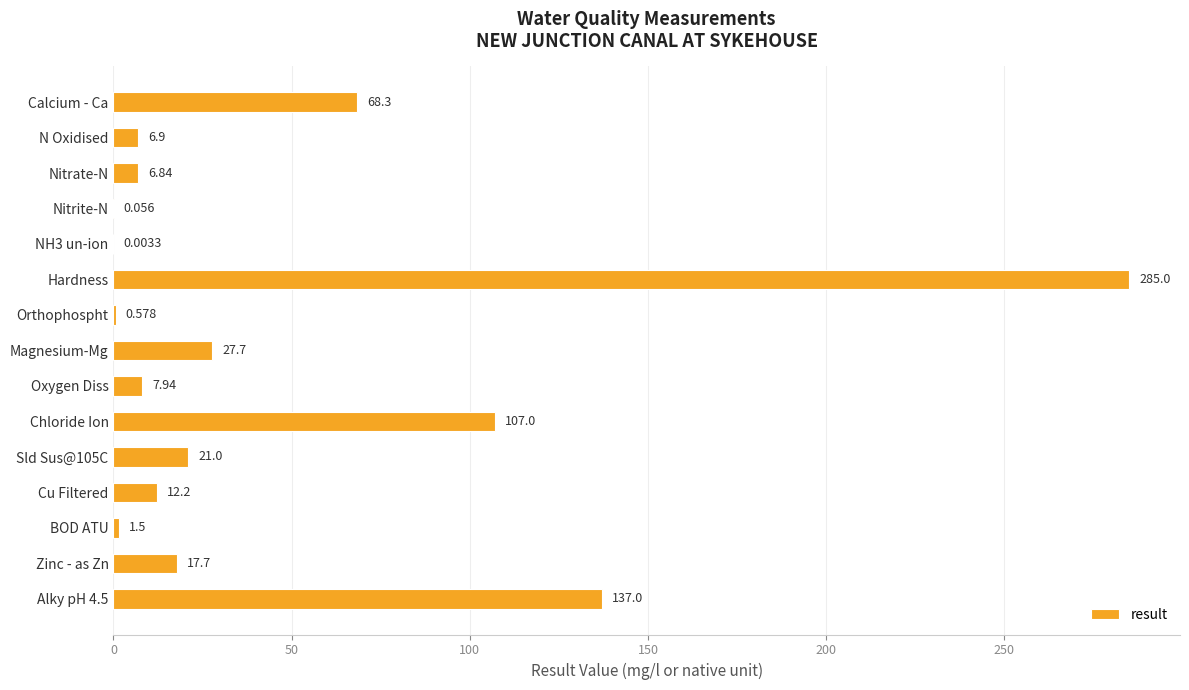

Which label corresponds to the largest value in the chart?

Hardness